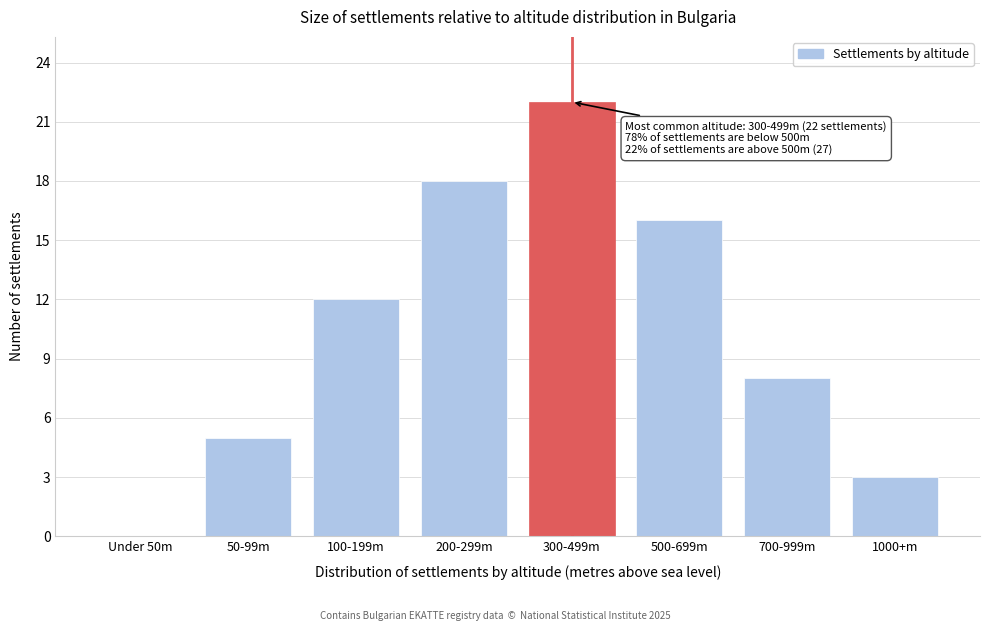

Reading right to left, list all the values displayed in this chart.

1000+m=3	700-999m=8	500-699m=16	300-499m=22	200-299m=18	100-199m=12	50-99m=5	Under 50m=0